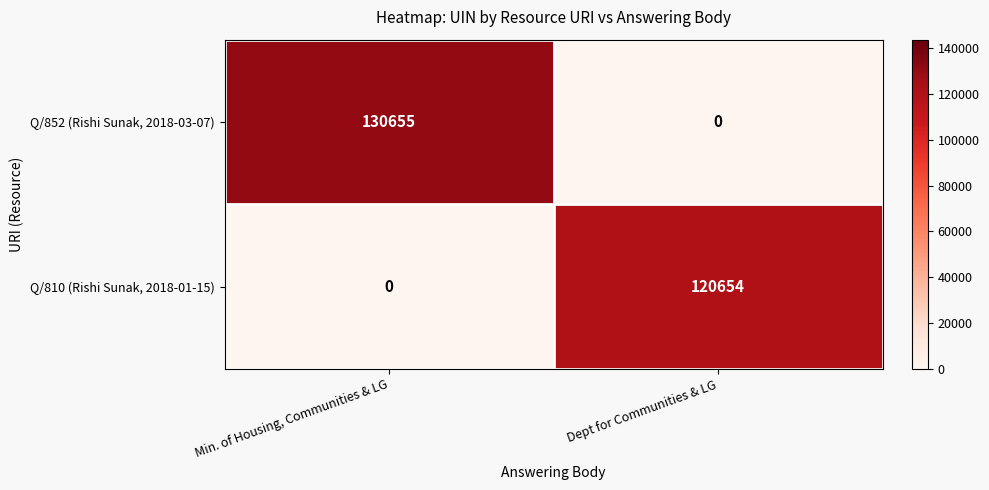

Which series has the largest range (max minus min)?

Q/852 (Rishi Sunak, 2018-03-07)